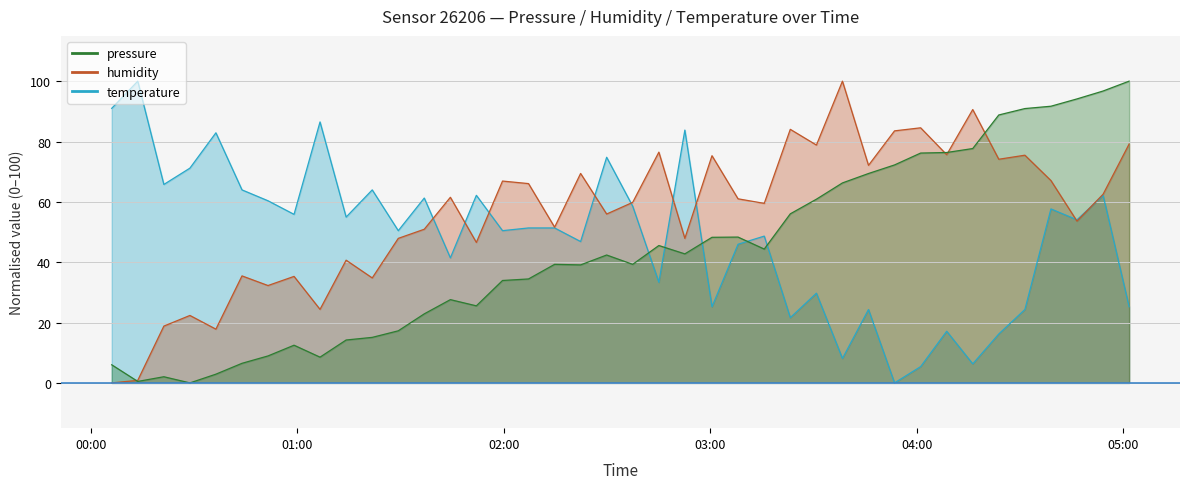

Reading left to right, extract all data points from this chart.

pressure: 6.0	0.5	2.0	0.0	2.9	6.5	8.9	12.5	8.5	14.2	15.1	17.3	22.9	27.6	25.5	33.9	34.4	39.3	39.1	42.4	39.3	45.5	42.8	48.3	48.3	44.4	56.0	60.9	66.3	69.4	72.2	76.2	76.4	77.7	88.8	90.9	91.7	94.1	96.7	100.0
humidity: 0.0	0.8	18.8	22.4	17.8	35.5	32.3	35.3	24.4	40.7	34.8	47.9	50.9	61.5	46.6	66.9	66.1	51.6	69.4	56.0	59.8	76.5	47.9	75.3	61.0	59.5	84.0	78.8	100.0	72.1	83.5	84.5	75.6	90.6	74.1	75.5	67.1	53.6	62.5	79.2
temperature: 91.0	100.0	65.8	71.2	82.9	64.0	60.4	55.9	86.5	55.0	64.0	50.5	61.3	41.4	62.2	50.5	51.4	51.4	46.8	74.8	58.6	33.3	83.8	25.2	45.9	48.6	21.6	29.7	8.1	24.3	0.0	5.4	17.1	6.3	16.2	24.3	57.7	54.1	62.2	25.2